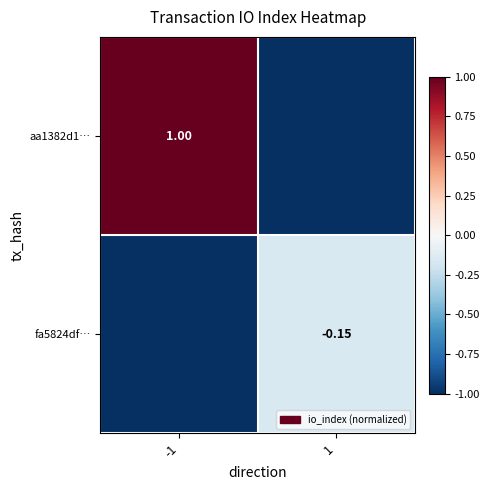

Is the value of aa1382d1… at 1 greater than the value of fa5824df… at -1?

No